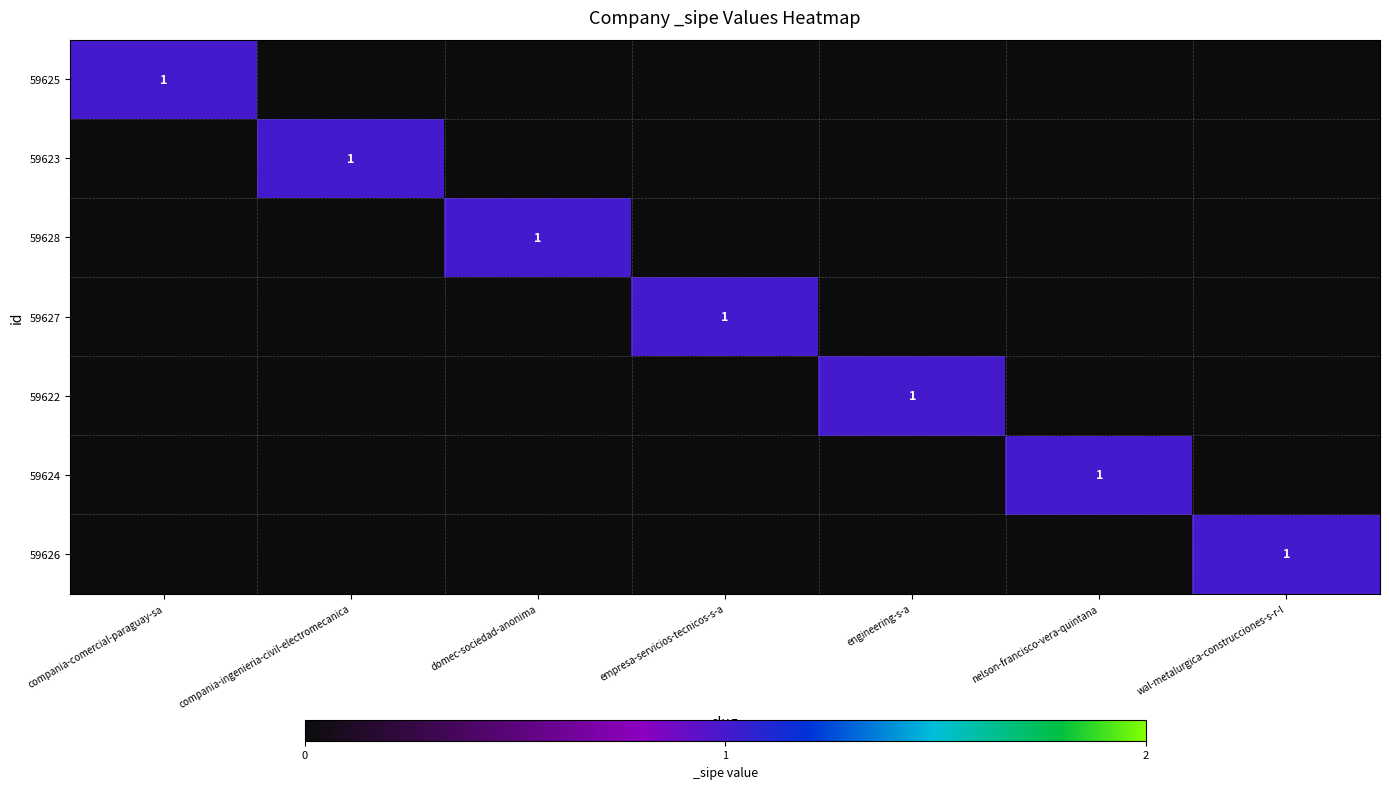

The value of 59626 at wal-metalurgica-construcciones-s-r-l is 1. True or false?

True